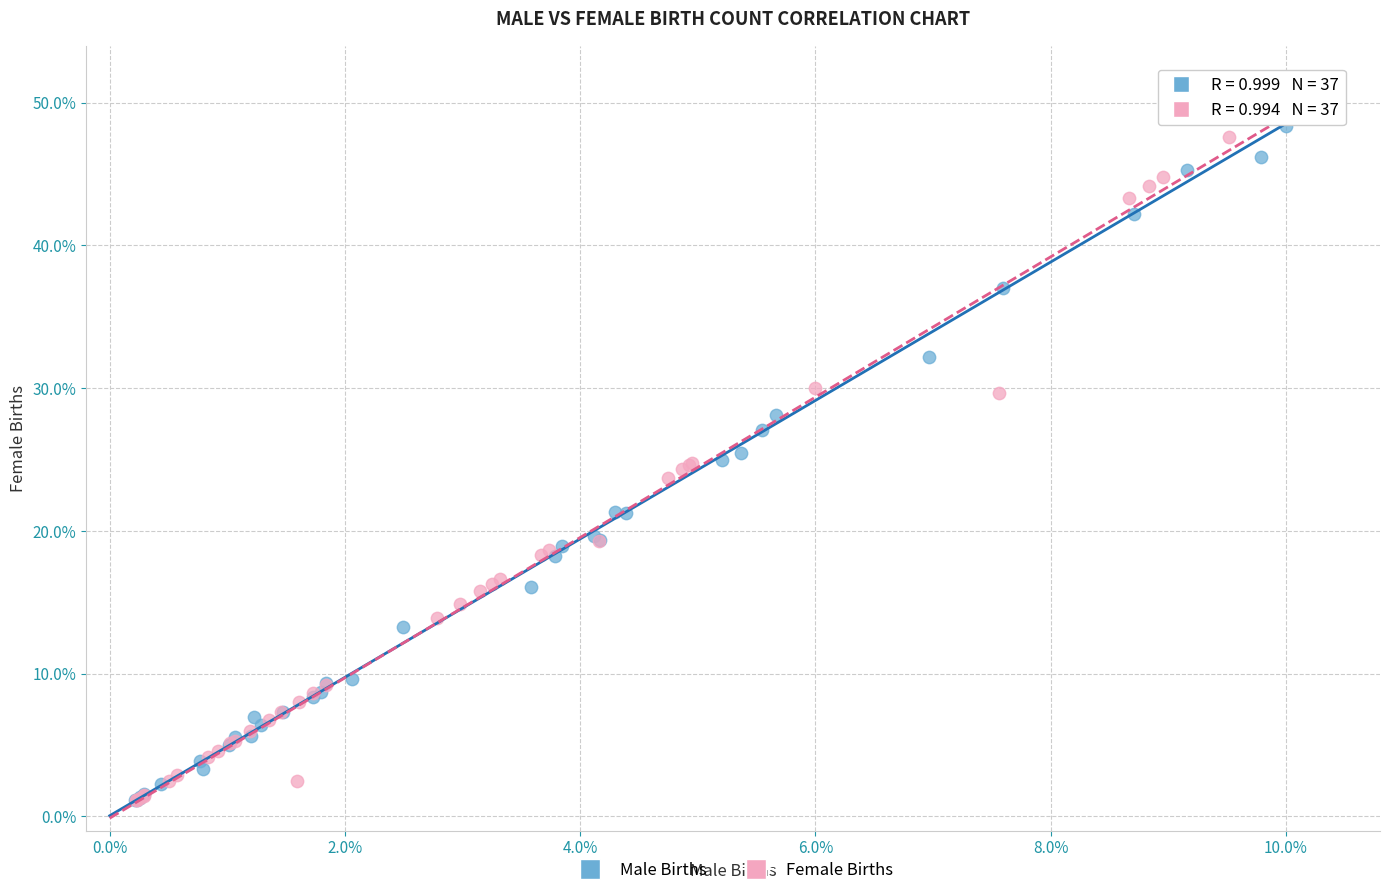

What are all the series names shown in the legend?

Male Births, Female Births